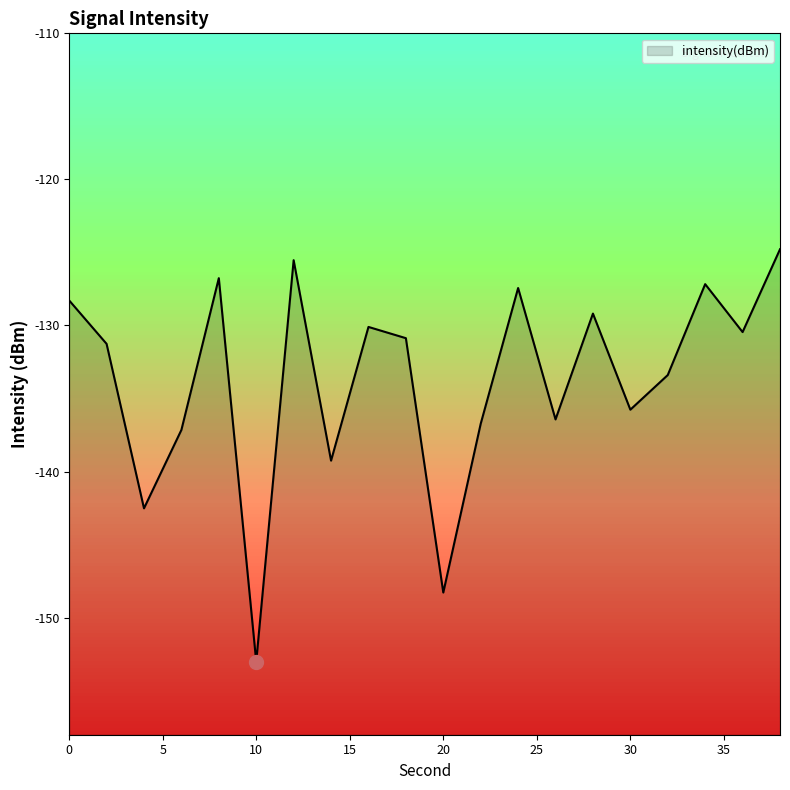

Count the number of values greater than -130.

7